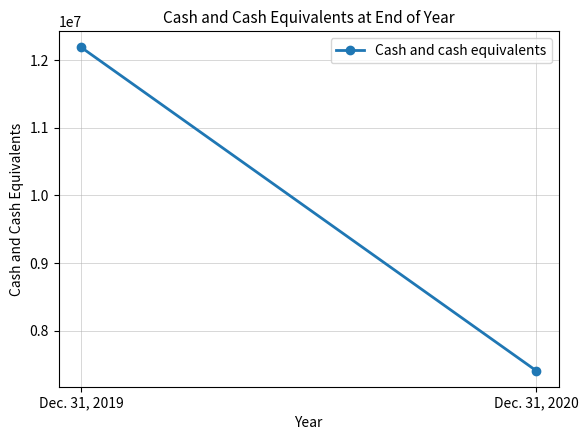

Which category has the highest value across all series?

Dec. 31, 2019